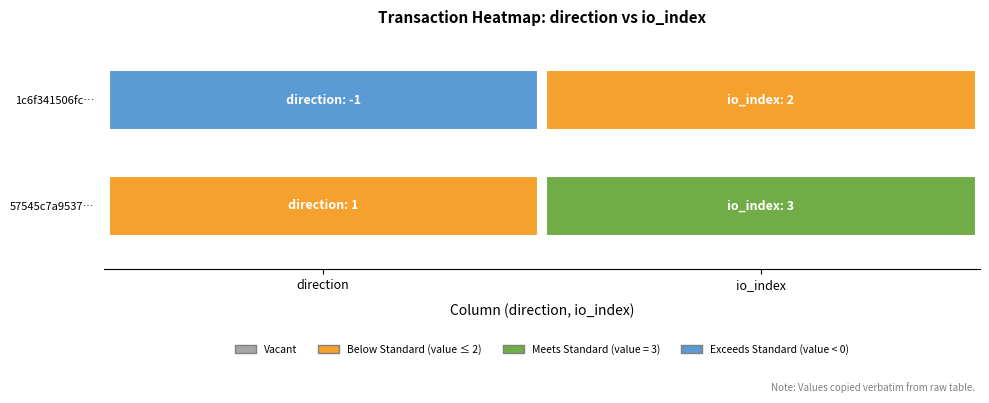

What is the total value across all series at io_index?

5